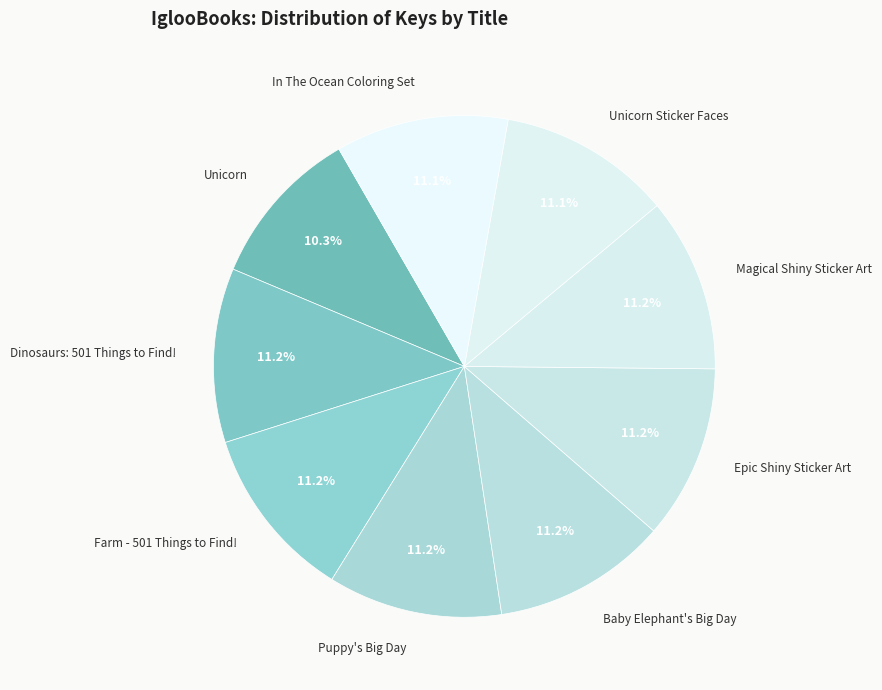

Count the number of slices in the pie.

9